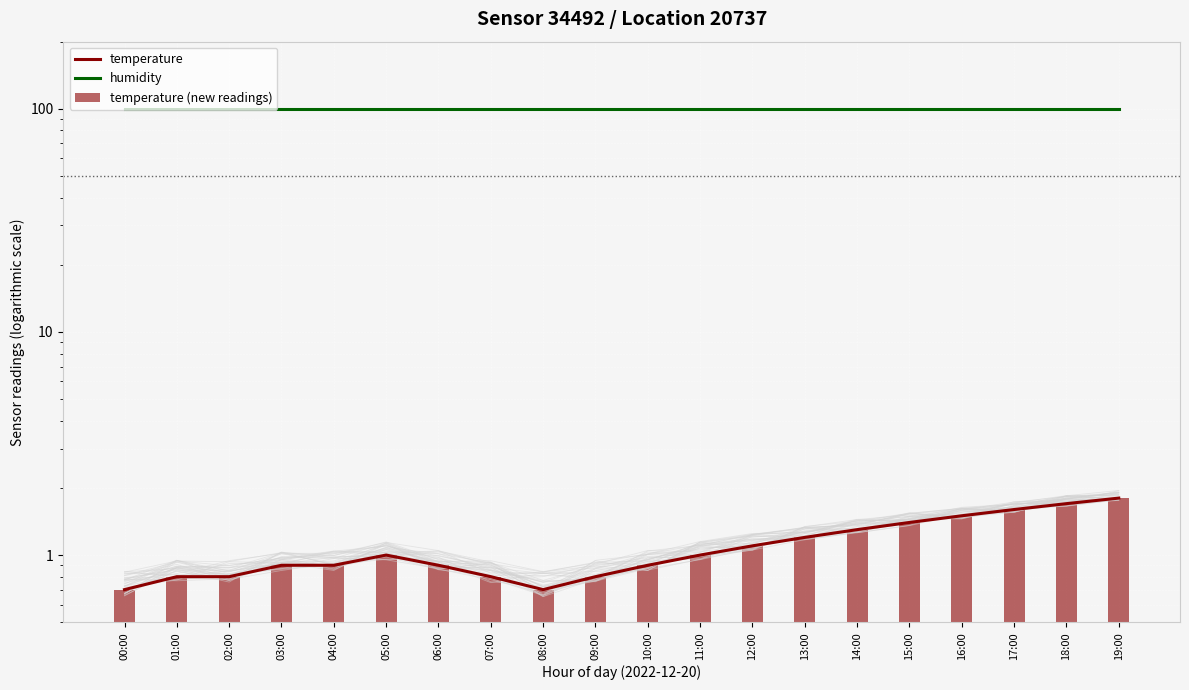

Reading left to right, what are all the values shown in this chart?

temperature: 00:00=0.7	01:00=0.8	02:00=0.8	03:00=0.9	04:00=0.9	05:00=1.0	06:00=0.9	07:00=0.8	08:00=0.7	09:00=0.8	10:00=0.9	11:00=1.0	12:00=1.1	13:00=1.2	14:00=1.3	15:00=1.4	16:00=1.5	17:00=1.6	18:00=1.7	19:00=1.8
humidity: 00:00=99.9	01:00=99.9	02:00=99.9	03:00=99.9	04:00=99.9	05:00=99.9	06:00=99.9	07:00=99.9	08:00=99.9	09:00=99.9	10:00=99.9	11:00=99.9	12:00=99.9	13:00=99.9	14:00=99.9	15:00=99.9	16:00=99.9	17:00=99.9	18:00=99.9	19:00=99.9
temperature (new readings): 00:00=0.7	01:00=0.8	02:00=0.8	03:00=0.9	04:00=0.9	05:00=1.0	06:00=0.9	07:00=0.8	08:00=0.7	09:00=0.8	10:00=0.9	11:00=1.0	12:00=1.1	13:00=1.2	14:00=1.3	15:00=1.4	16:00=1.5	17:00=1.6	18:00=1.7	19:00=1.8